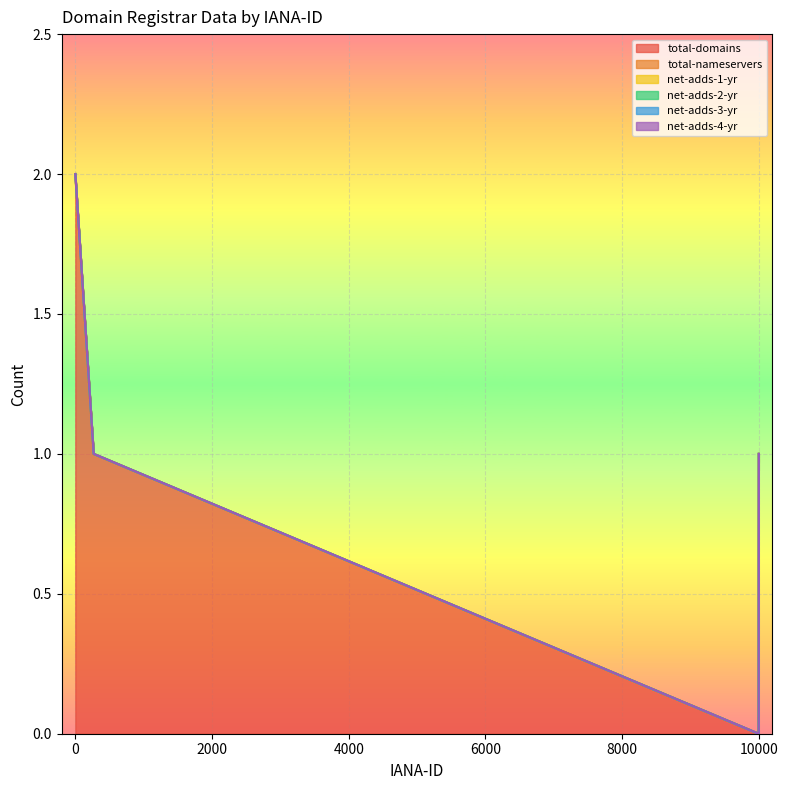

True or false: net-adds-1-yr and net-adds-4-yr intersect in this chart.

False